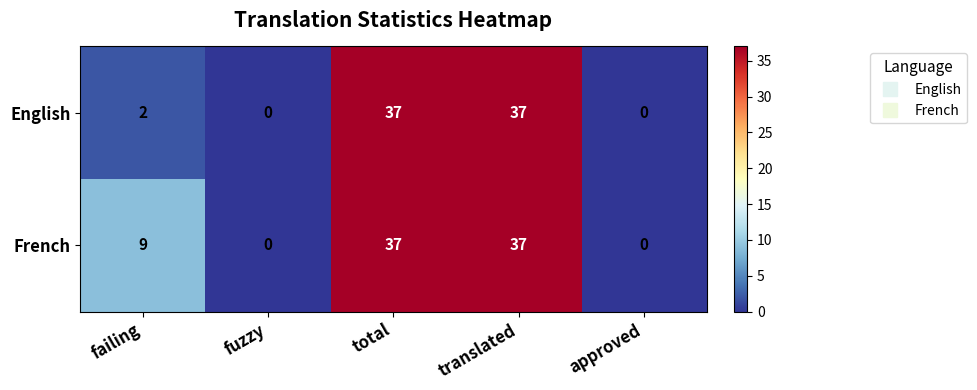

At how many categories does at least one series exceed 8?

3